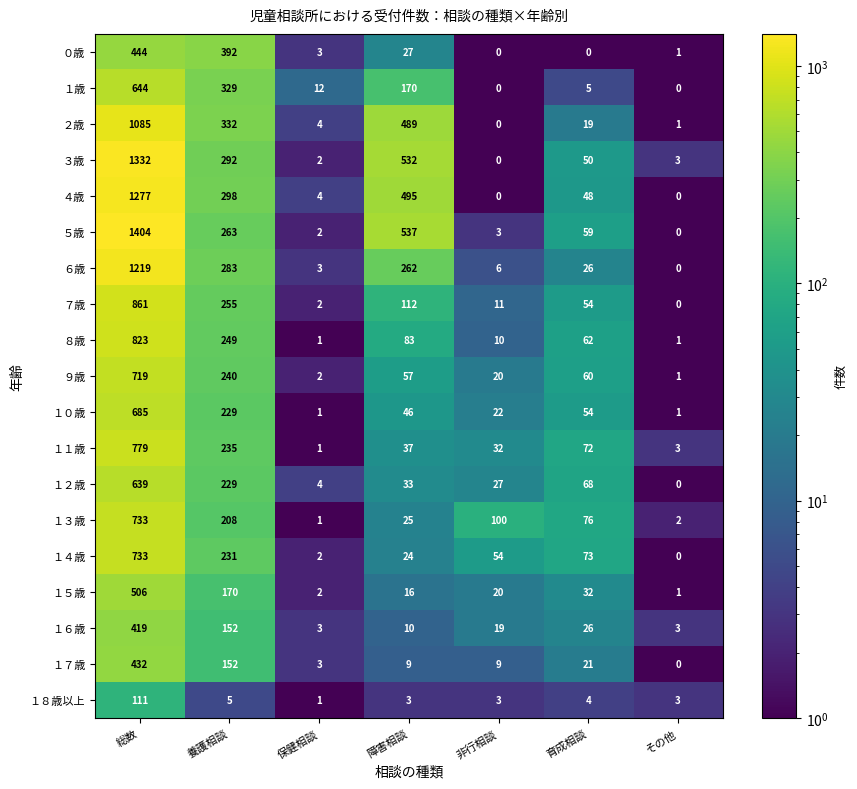

How many data points does each series have?

7